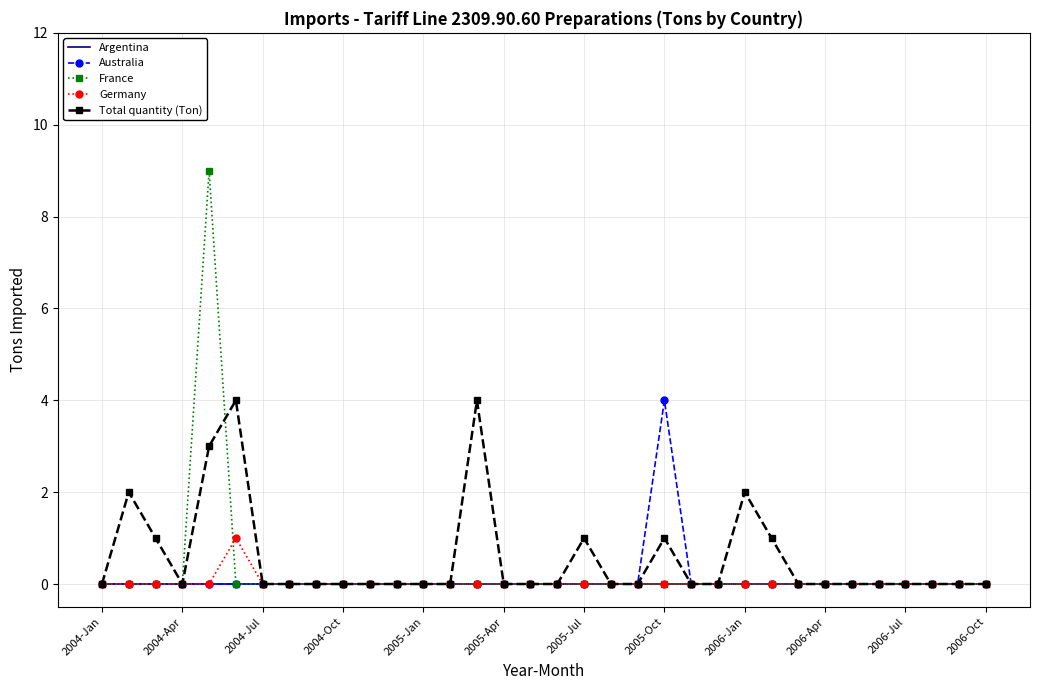

What is the greatest value displayed?

9